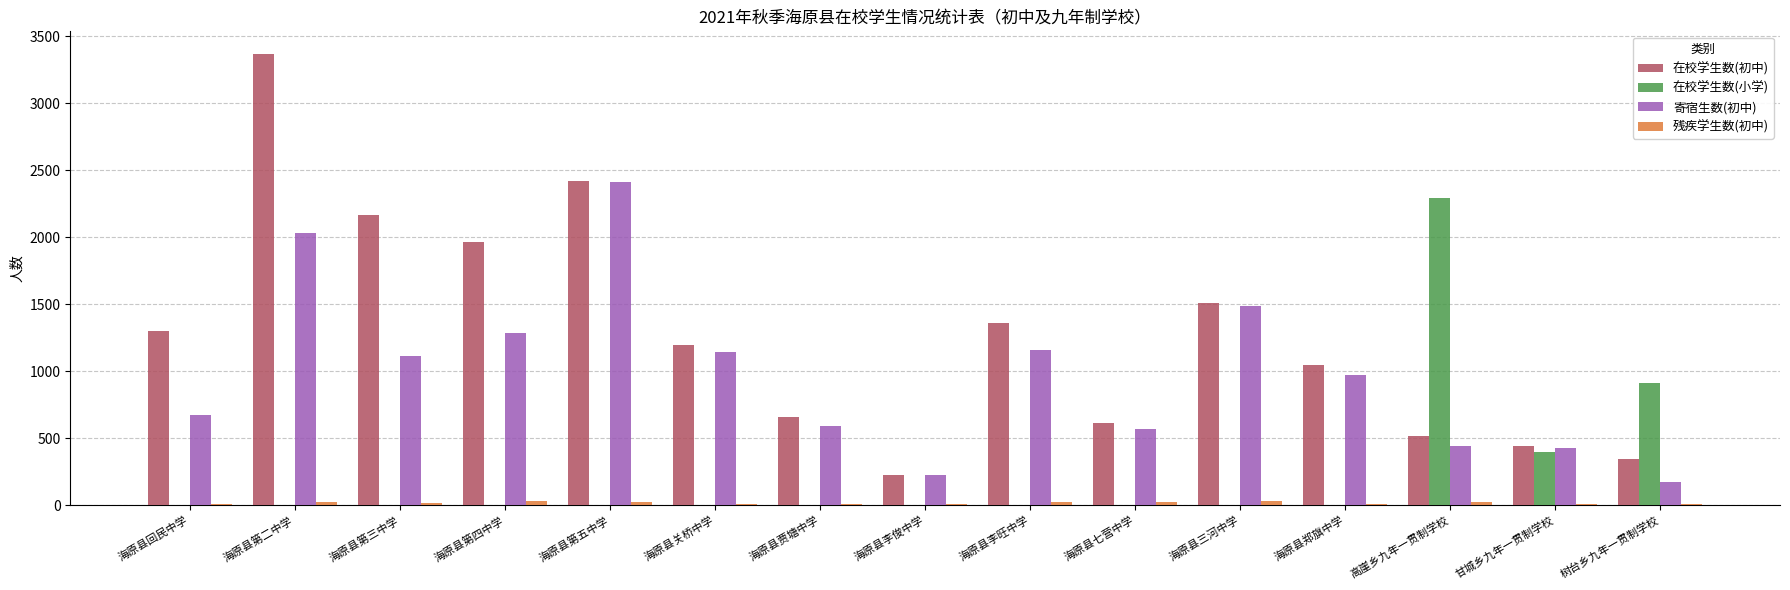

True or false: 寄宿生数(初中) has a value of 281 at 海原县七营中学.

False